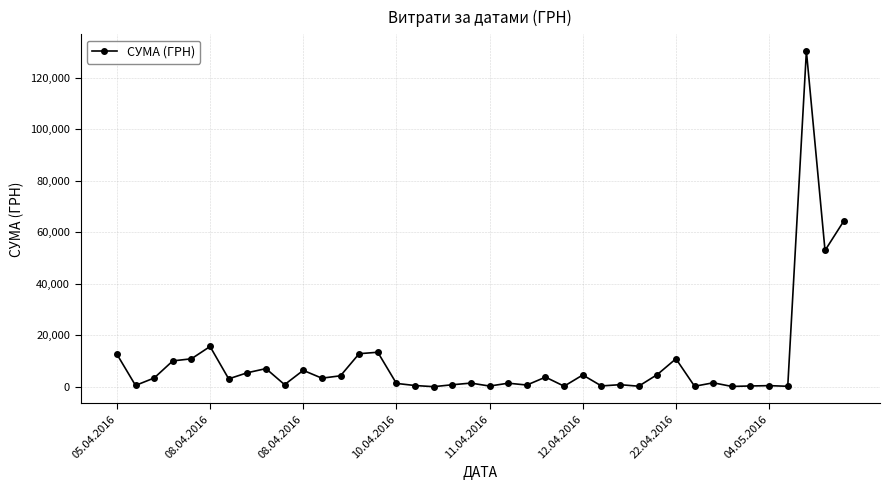

What is the difference between the maximum and minimum values?

130357.3